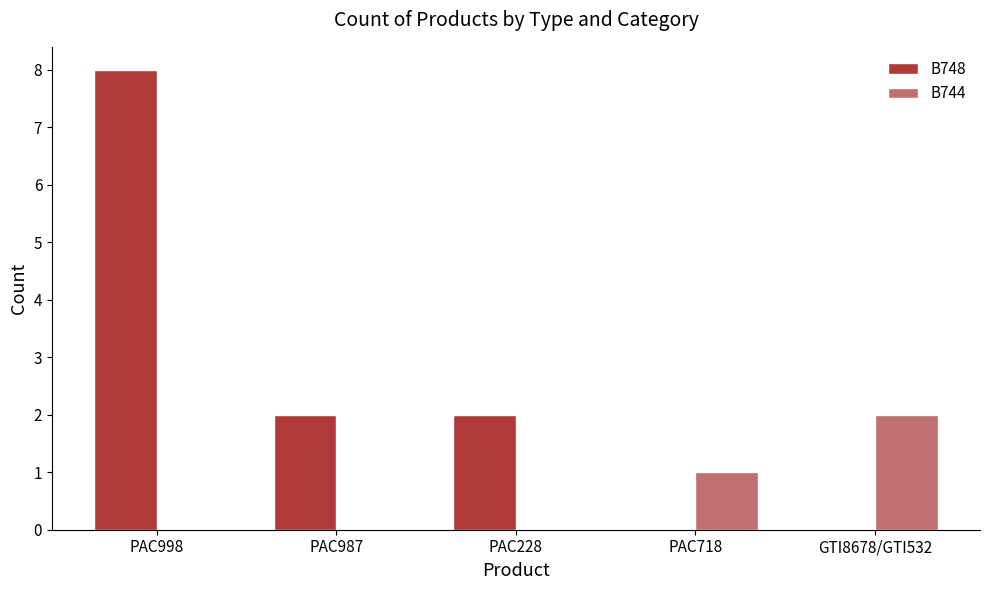

How many series are shown in this chart?

2